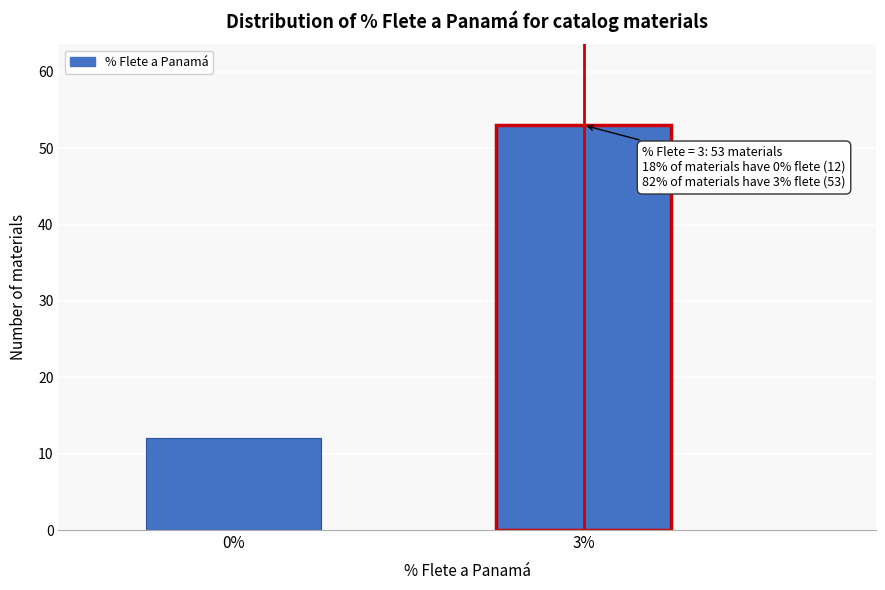

Reading left to right, list all the values displayed in this chart.

12	53